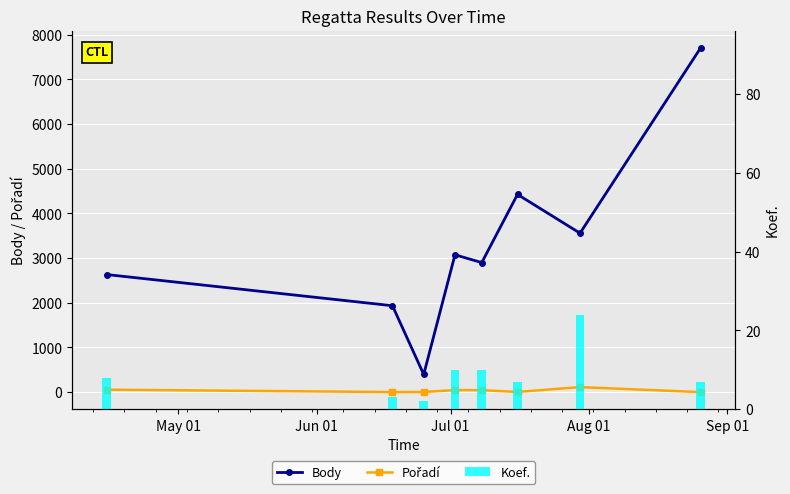

What are all the series names shown in the legend?

Body, Pořadí, Koef.